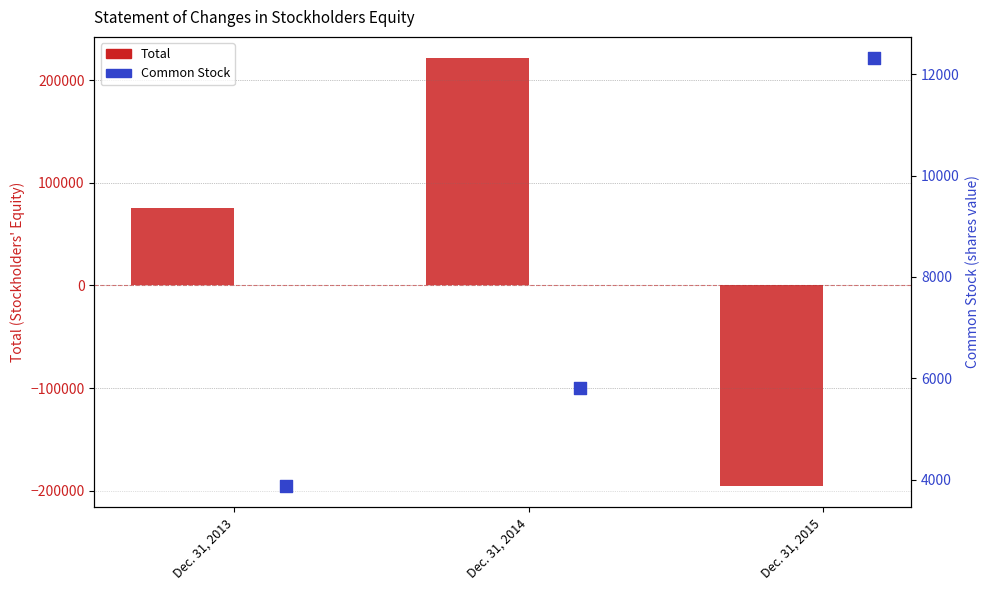

Is the value of Common Stock at Dec. 31, 2014 greater than the value of Total at Dec. 31, 2013?

No